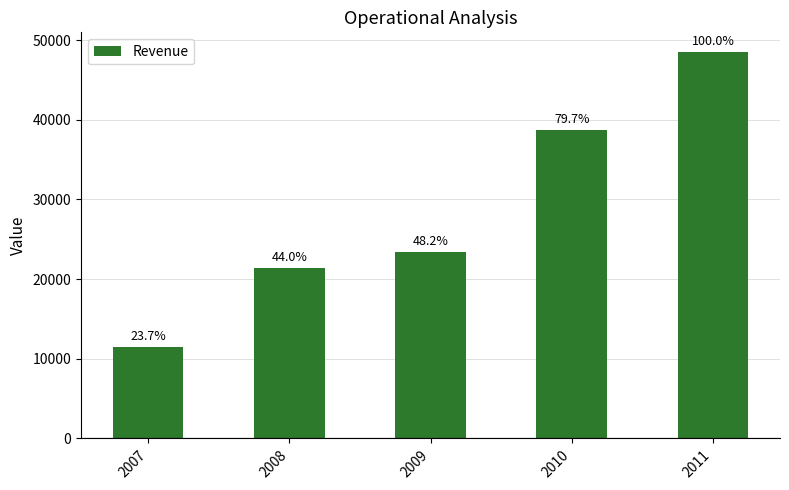

Between 2008 and 2010, which is larger?

2010